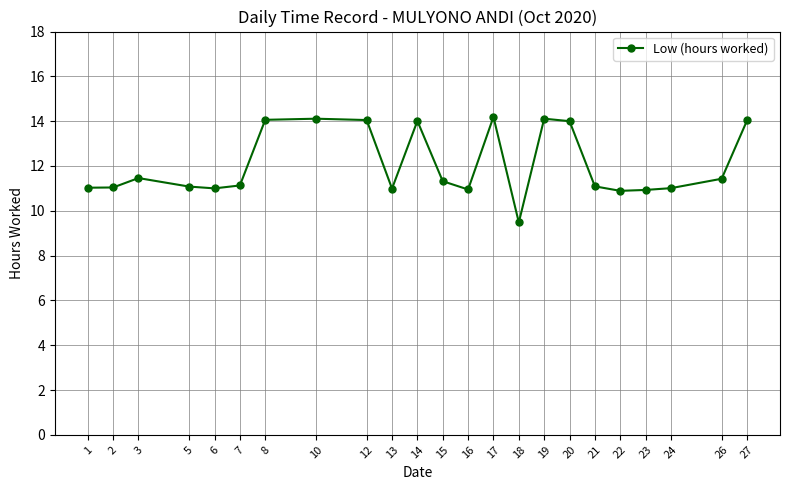

What is the difference between the maximum and minimum values?

4.7